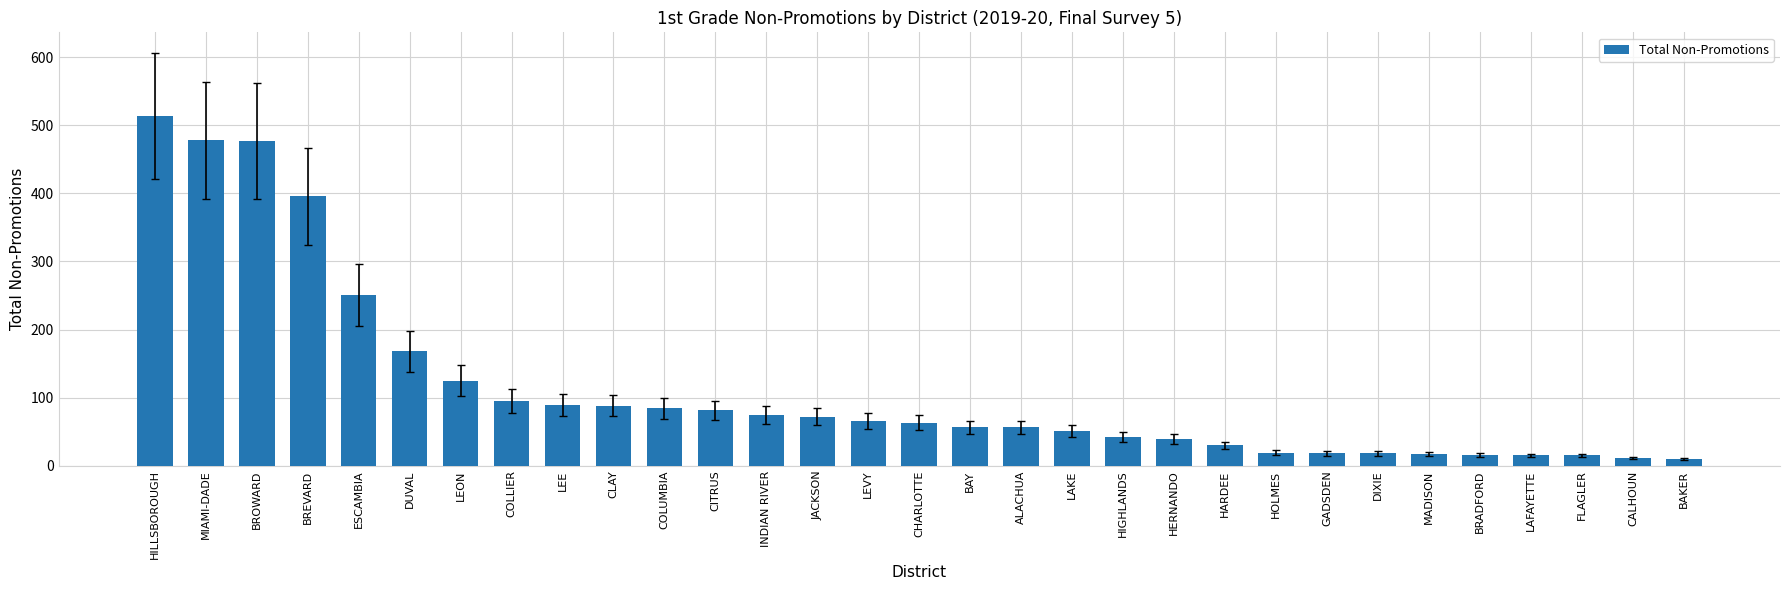

Where is the data nearest to the value 262?

ESCAMBIA